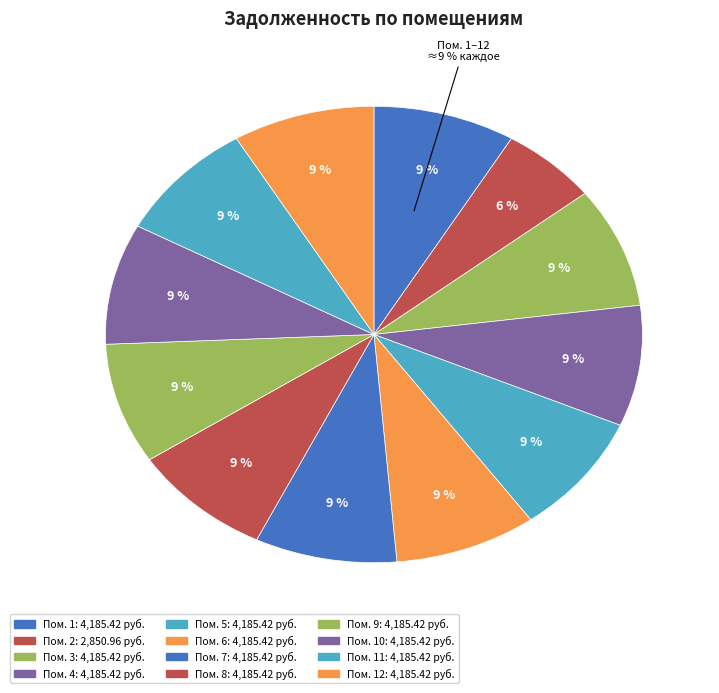

To the nearest percent, what percentage of the pie is 3?

9%